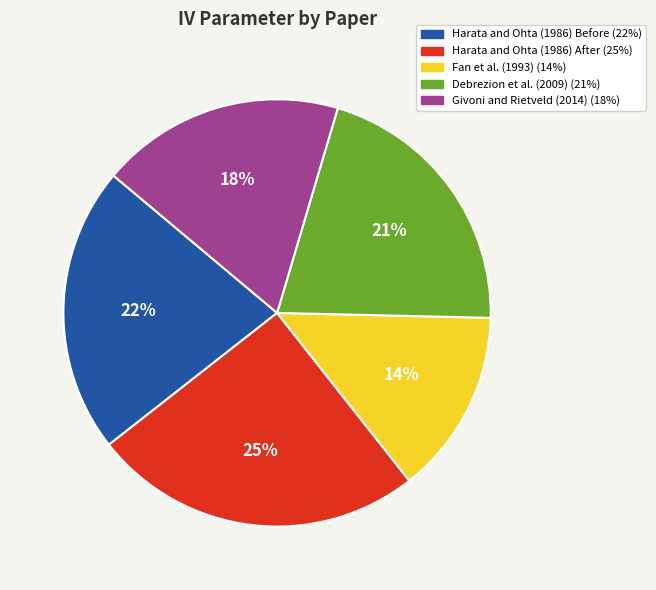

How many slices are in this pie chart?

5